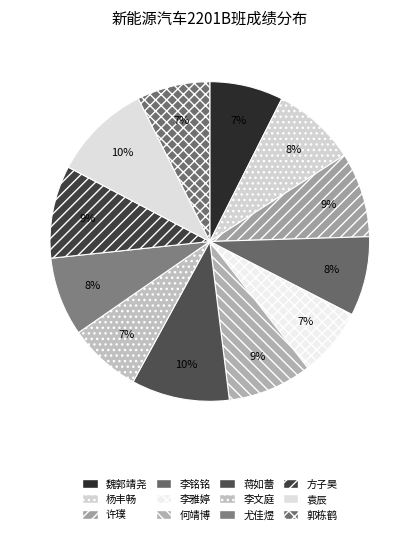

Count the number of slices in the pie.

12